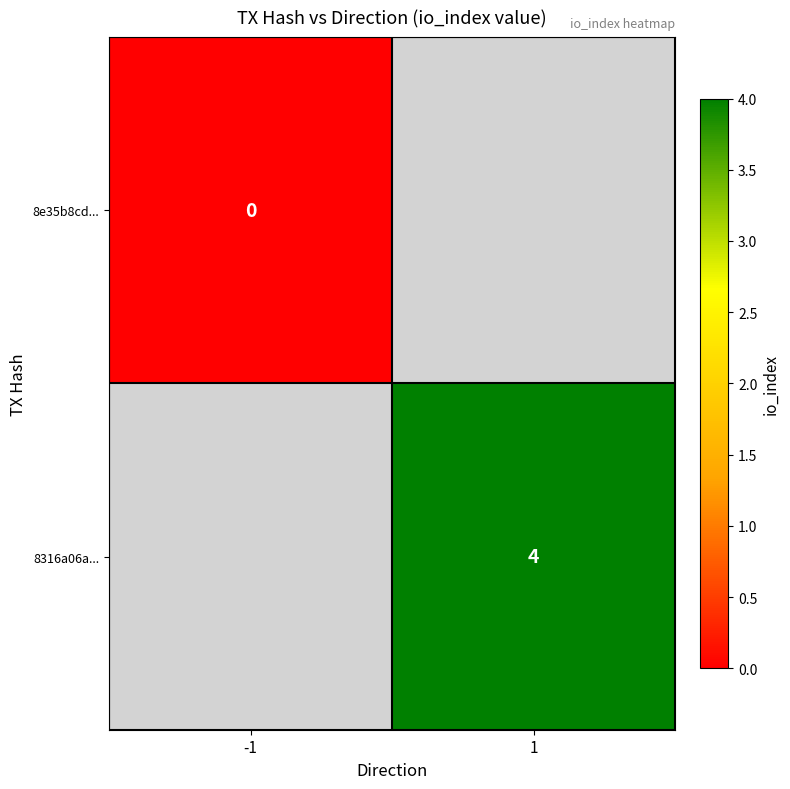

At -1, list the series in order from smallest to largest.

8e35b8cd..., 8316a06a...